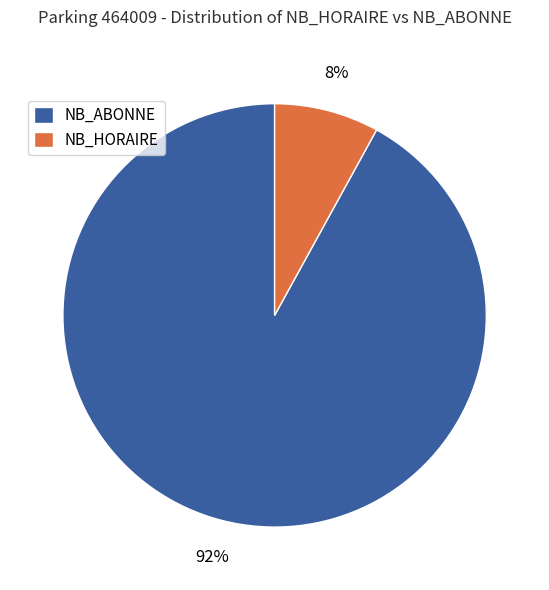

What is the largest slice in the pie chart?

NB_ABONNE